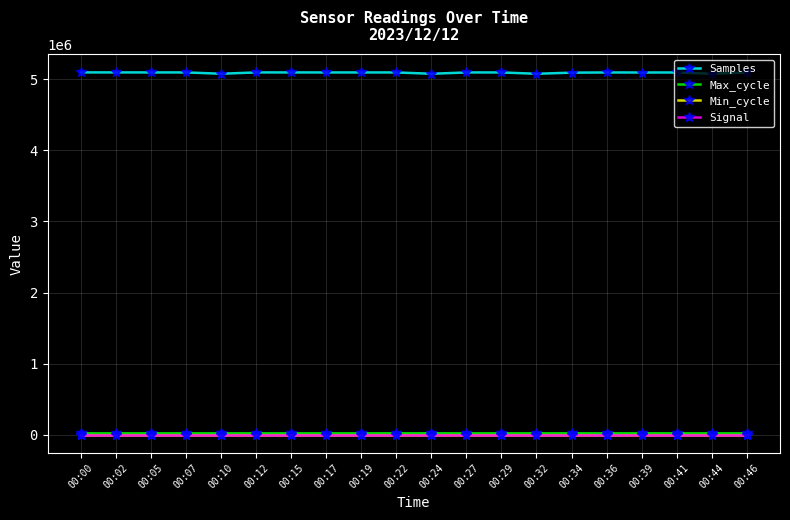

Which series has the largest range (max minus min)?

Samples